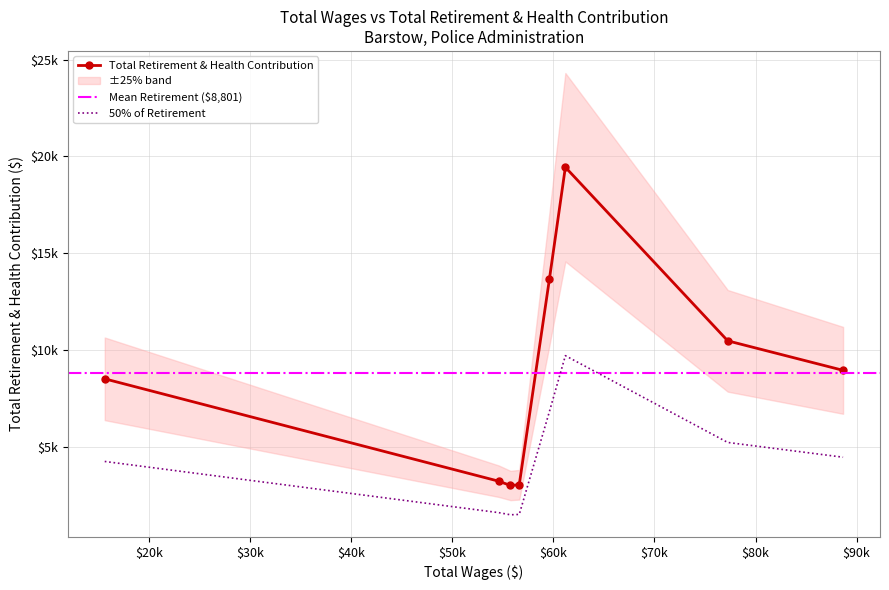

Count the number of categories in the chart.

8